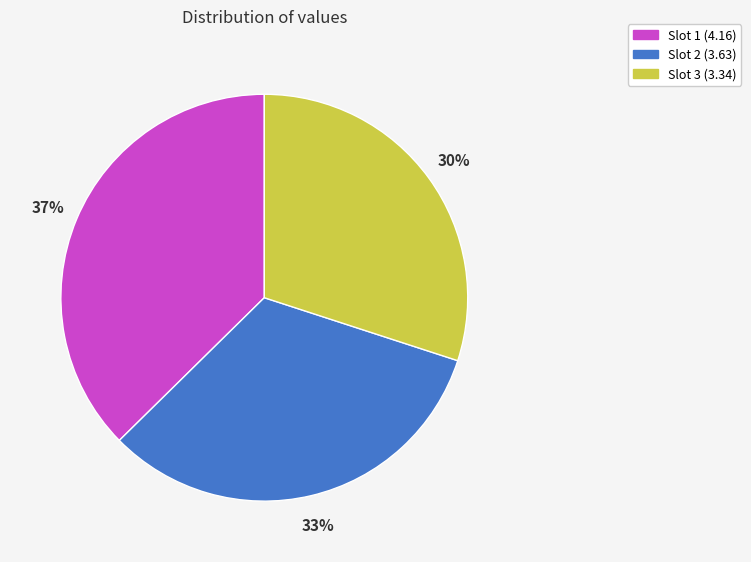

True or false: Slot 2 (3.63) accounts for 44% of the total.

False